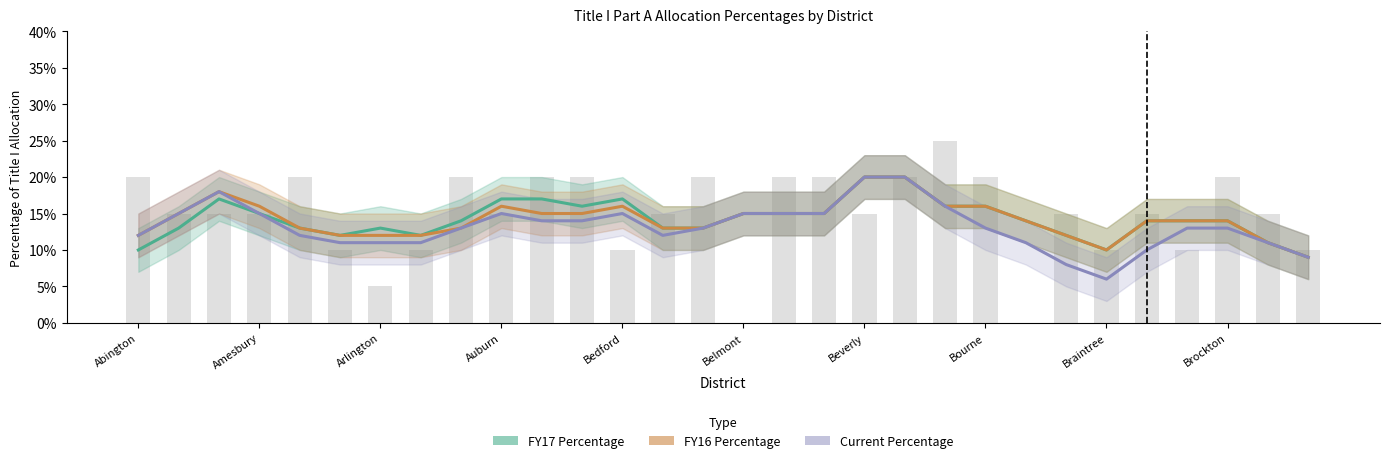

What is the difference between the maximum and minimum values in the FY16 Percentage series?

0.1